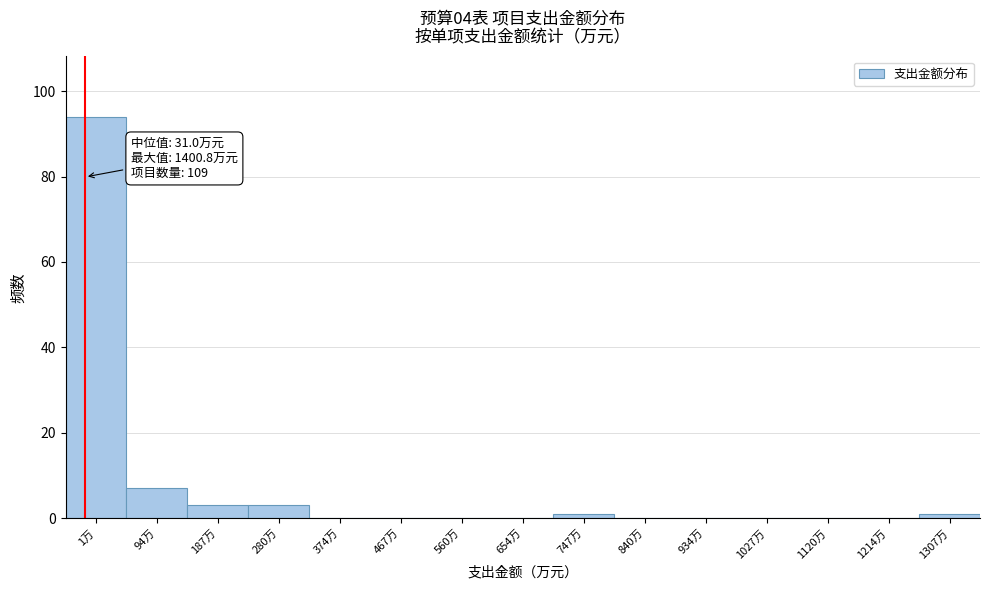

Reading left to right, list all the values displayed in this chart.

1万=94	94万=7	187万=3	280万=3	374万=0	467万=0	560万=0	654万=0	747万=1	840万=0	934万=0	1027万=0	1120万=0	1214万=0	1307万=1